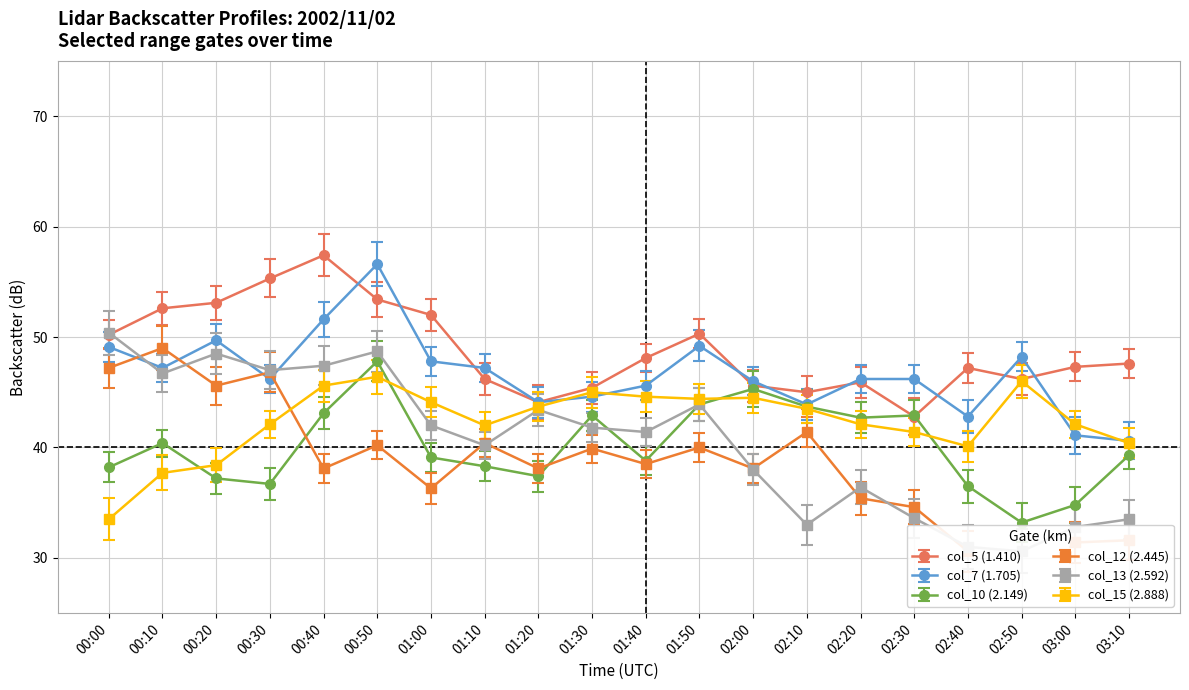

At which label does col_7 (1.705) first exceed 46?

00:00